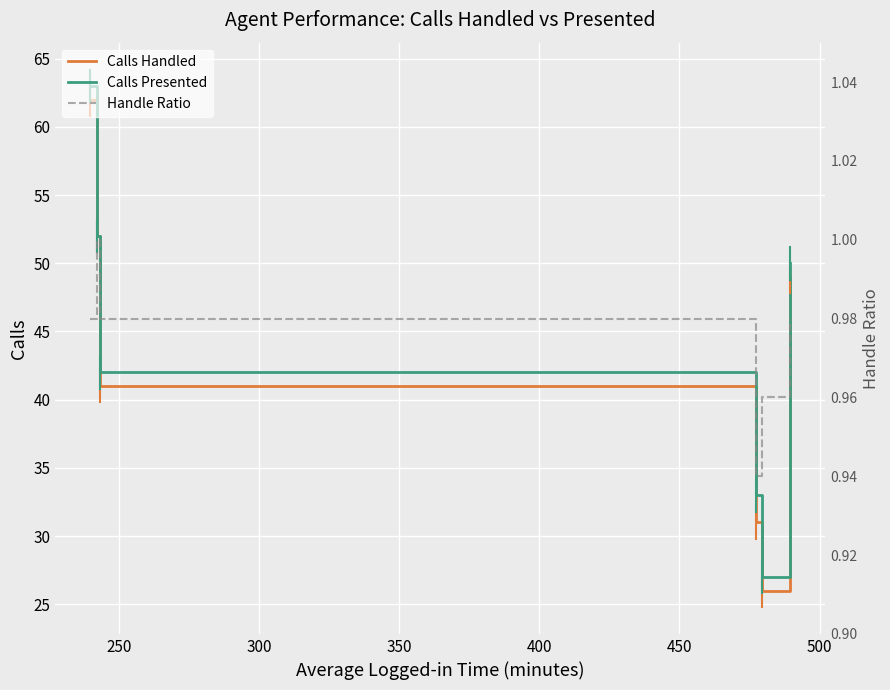

What is the highest value of the Calls Presented series?

63